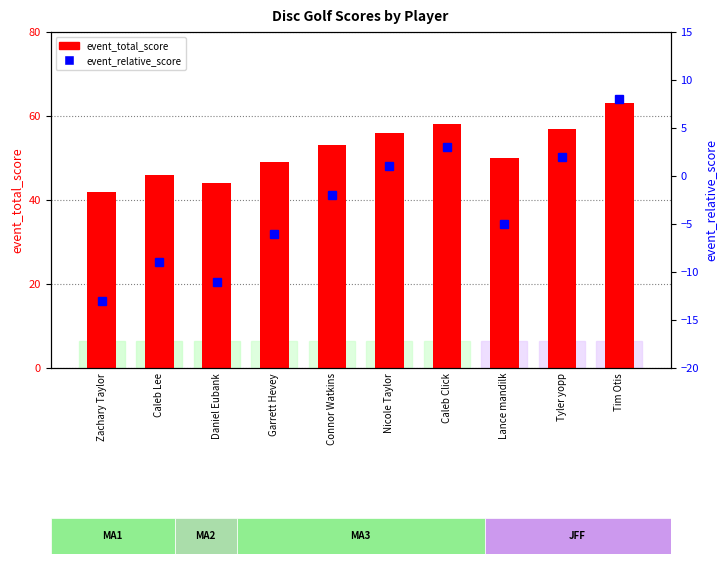

What is the minimum value for event_total_score?

42